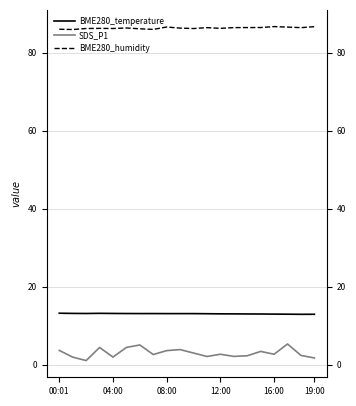

Where does the BME280_humidity series first go above 86?

08:00